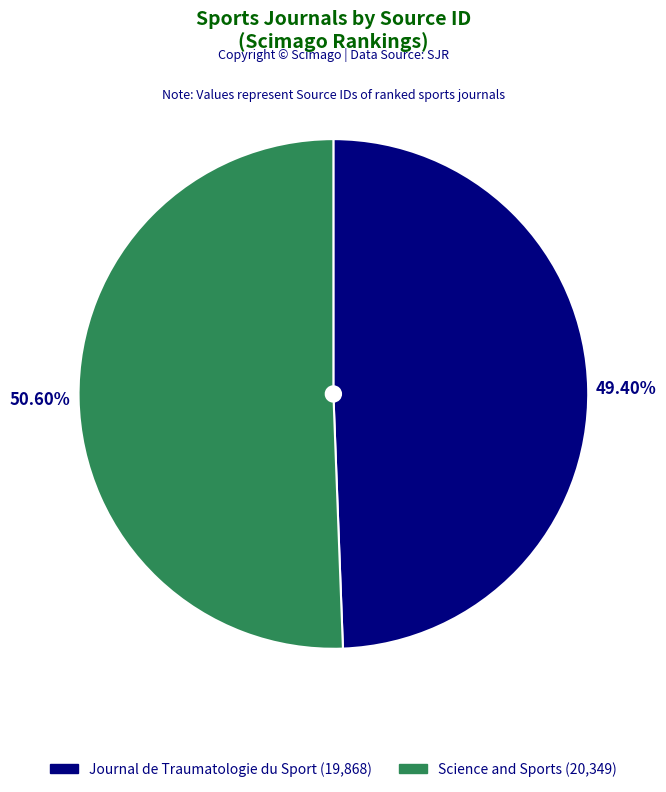

To the nearest percent, what is the average slice percentage?

50%